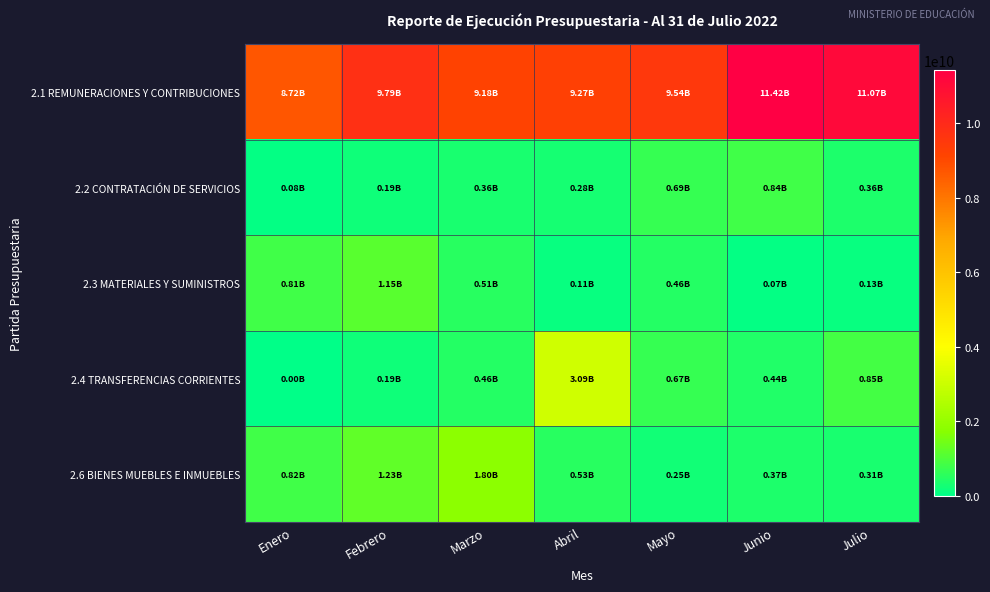

Reading left to right, what are all the values shown in this chart?

2.1 REMUNERACIONES Y CONTRIBUCIONES: Enero=8716493050.7	Febrero=9789202790.5	Marzo=9178531313.7	Abril=9270447903.0	Mayo=9543344079.7	Junio=11416645548.1	Julio=11072313732.8
2.2 CONTRATACIÓN DE SERVICIOS: Enero=82293843.7	Febrero=186256354.4	Marzo=356218355.2	Abril=280229031.2	Mayo=691186817.7	Junio=842711830.9	Julio=364775369.1
2.3 MATERIALES Y SUMINISTROS: Enero=809832576.8	Febrero=1146670112.2	Marzo=514465111.9	Abril=110367815.5	Mayo=462500047.2	Junio=65880409.5	Julio=129785243.8
2.4 TRANSFERENCIAS CORRIENTES: Enero=0.0	Febrero=193678752.0	Marzo=462032733.8	Abril=3088726185.7	Mayo=671232001.4	Junio=441002728.9	Julio=851002945.7
2.6 BIENES MUEBLES E INMUEBLES: Enero=815569638.6	Febrero=1234551990.6	Marzo=1800680179.0	Abril=533956007.1	Mayo=251121734.8	Junio=372704509.1	Julio=314320968.2